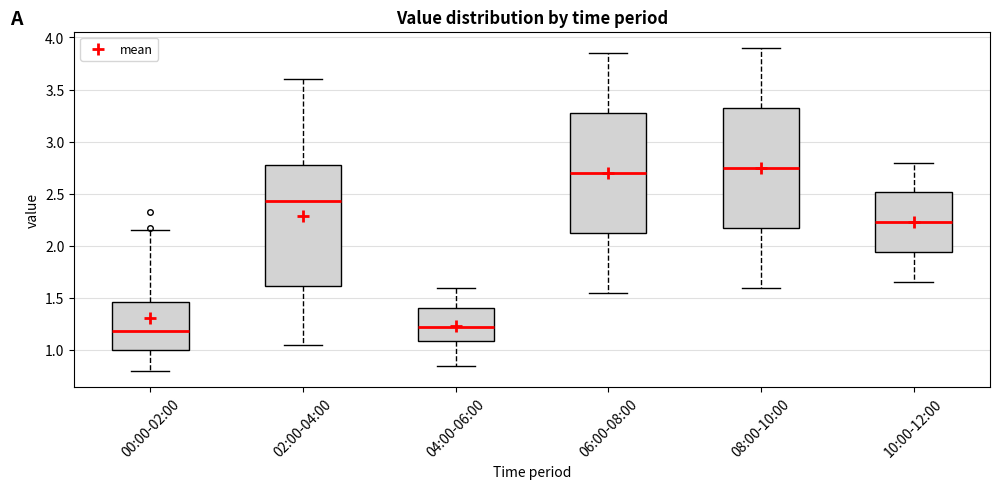

Reading left to right, transcribe this box plot: for each box, give where its median line is, the range the box spans, and where its two whiskers end, as read against the y-axis. The values are not printed on the chart, so give them approximately, as read against the axis.

00:00-02:00: median 1.20, box 1.00 to 1.45, whiskers 0.80 to 2.15
02:00-04:00: median 2.45, box 1.60 to 2.75, whiskers 1.05 to 3.60
04:00-06:00: median 1.25, box 1.10 to 1.40, whiskers 0.85 to 1.60
06:00-08:00: median 2.70, box 2.15 to 3.30, whiskers 1.55 to 3.85
08:00-10:00: median 2.75, box 2.20 to 3.35, whiskers 1.60 to 3.90
10:00-12:00: median 2.25, box 1.95 to 2.50, whiskers 1.65 to 2.80